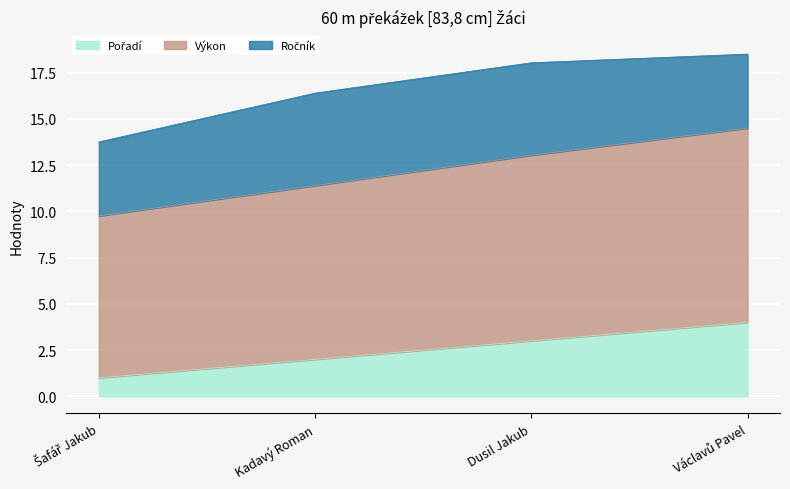

Does the chart display data point markers on the line(s)?

No